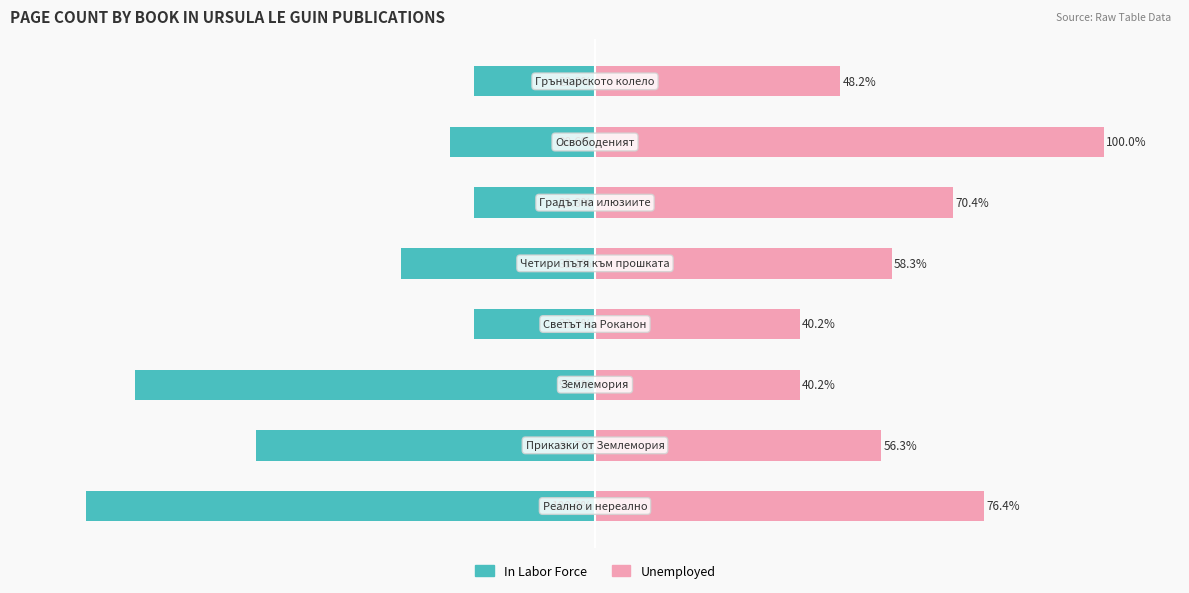

What is the sum of all In Labor Force values?

-395.2